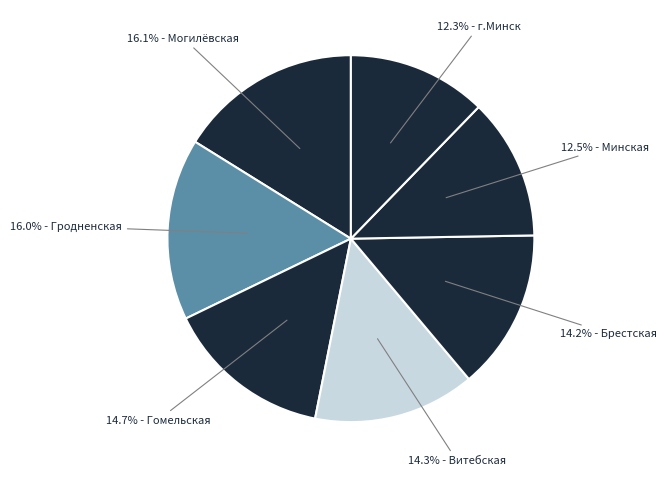

How many segments does this pie chart have?

7